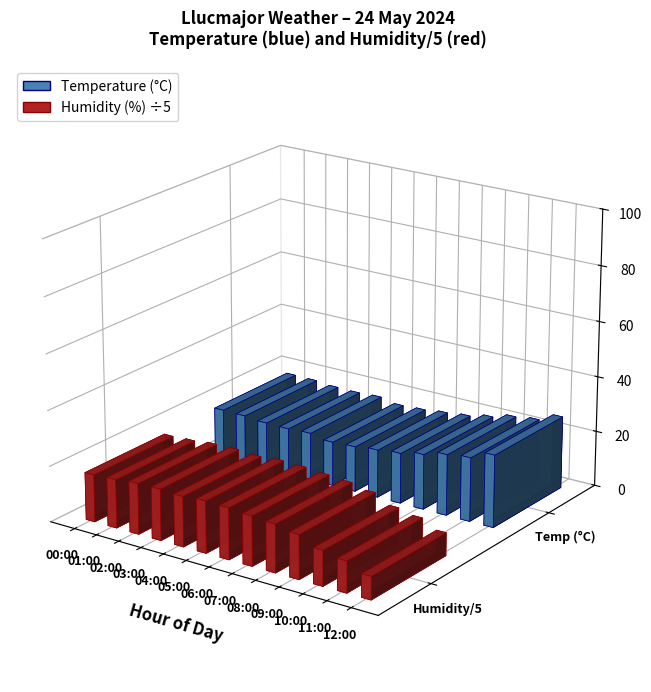

How many categories are shown in the chart?

13